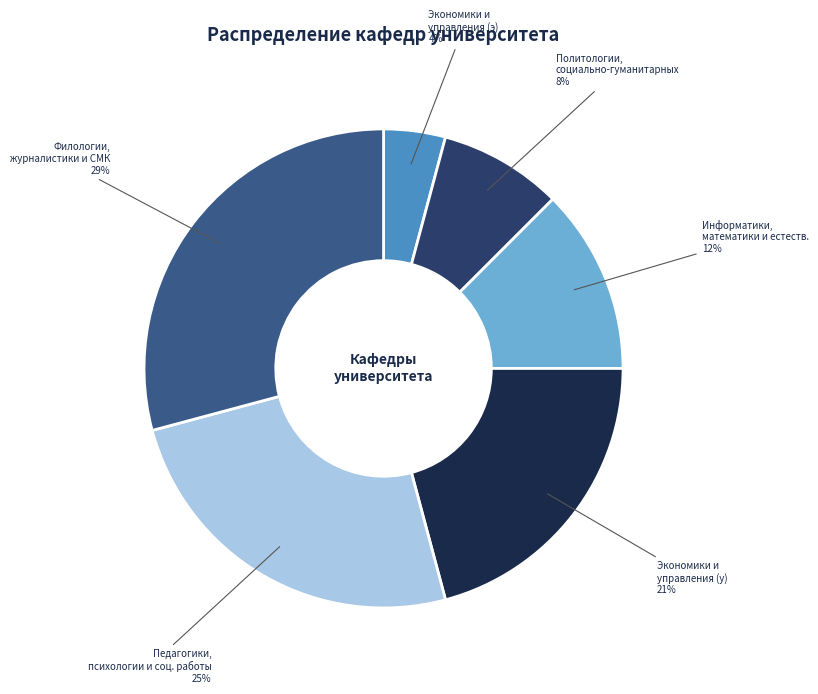

Is there a majority slice in this chart?

No